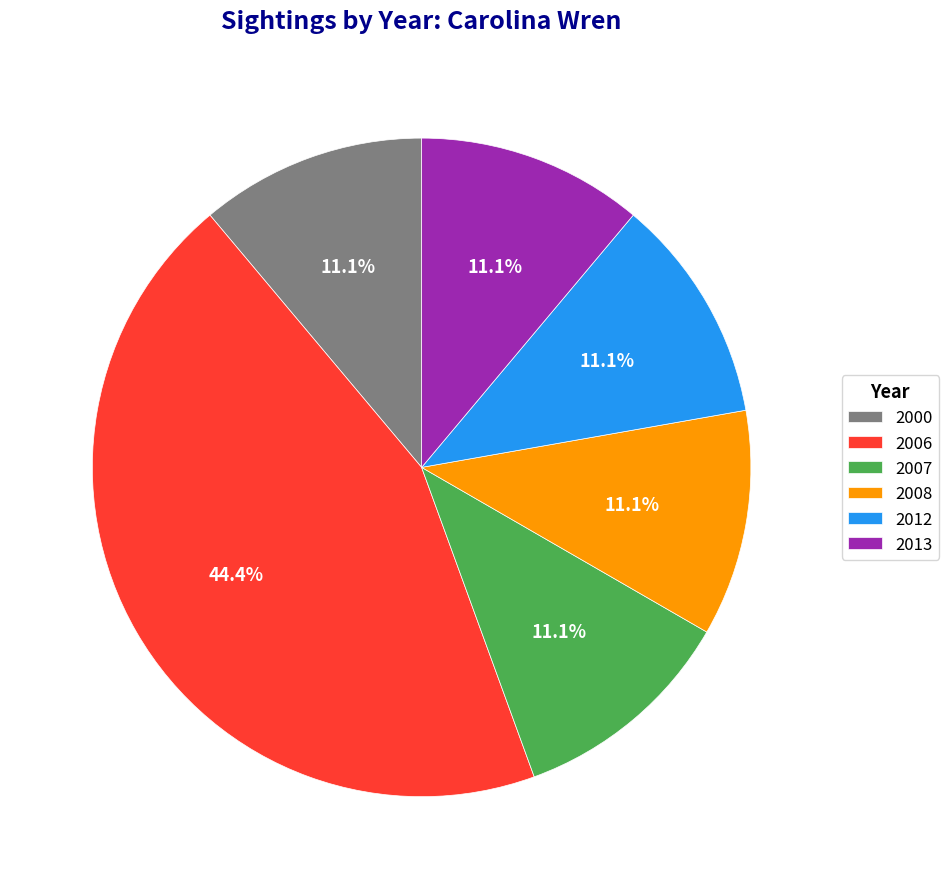

How many segments does this pie chart have?

6